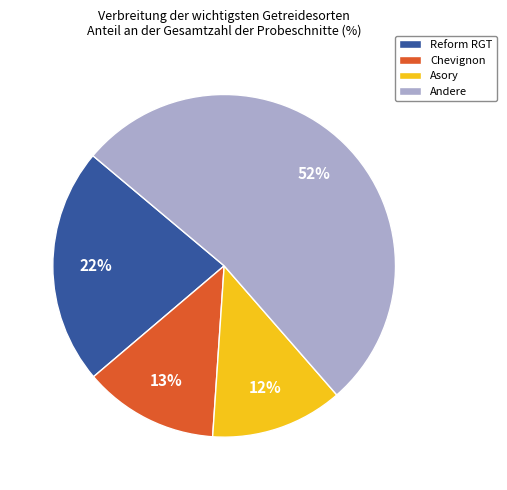

Is there a majority slice in this chart?

Yes